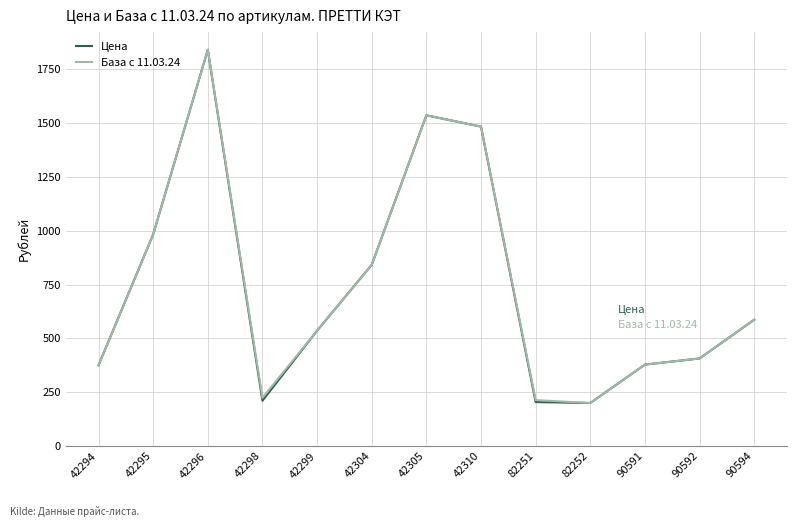

What is the smallest value displayed?

199.5